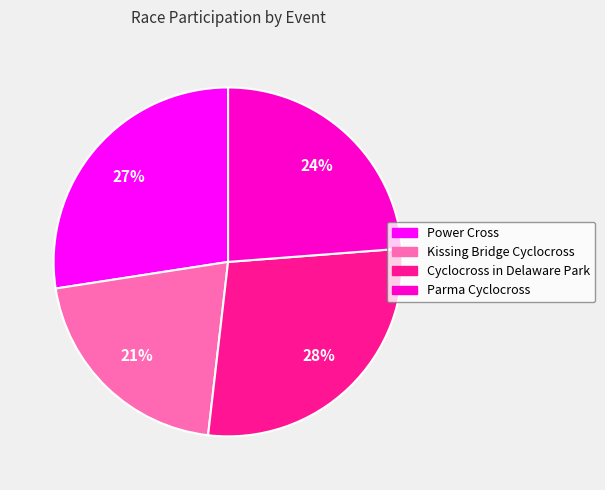

Which category has the biggest portion of the pie?

Cyclocross in Delaware Park